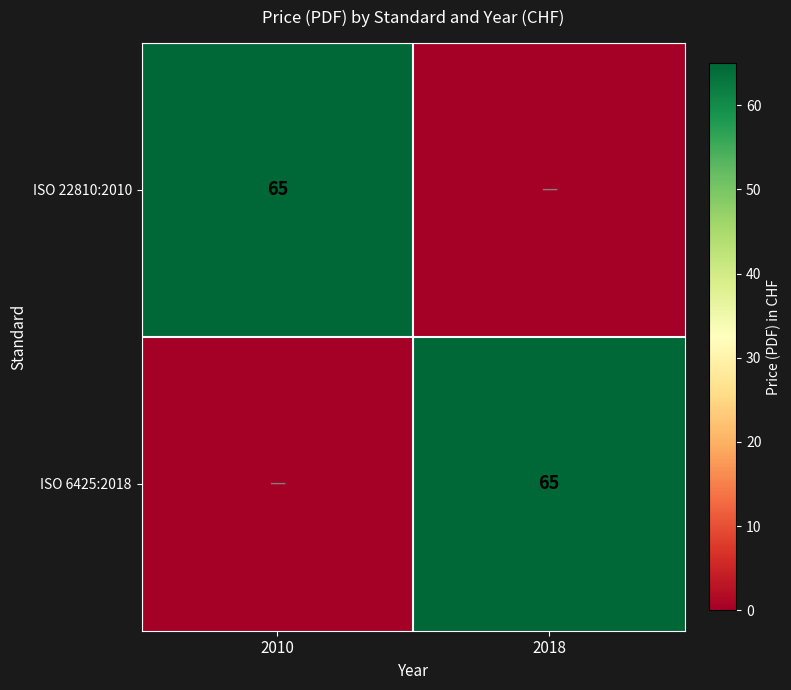

The ISO 22810:2010 series shows 65 at 2010. True or false?

True